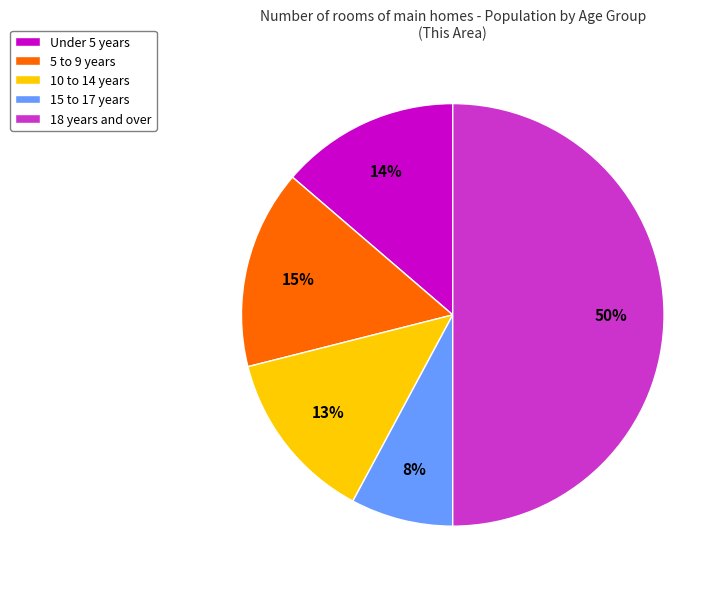

Combined, do 18 years and over and 15 to 17 years account for over 50%?

Yes